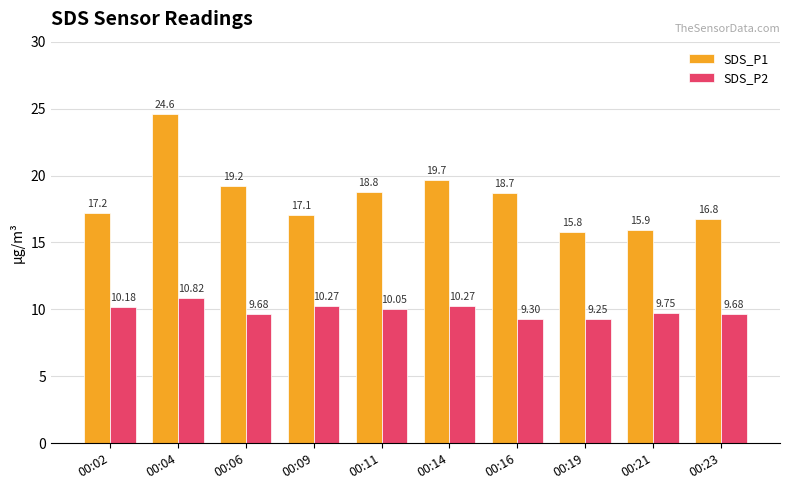

What is the approximate value of SDS_P1 at 00:11?

18.8